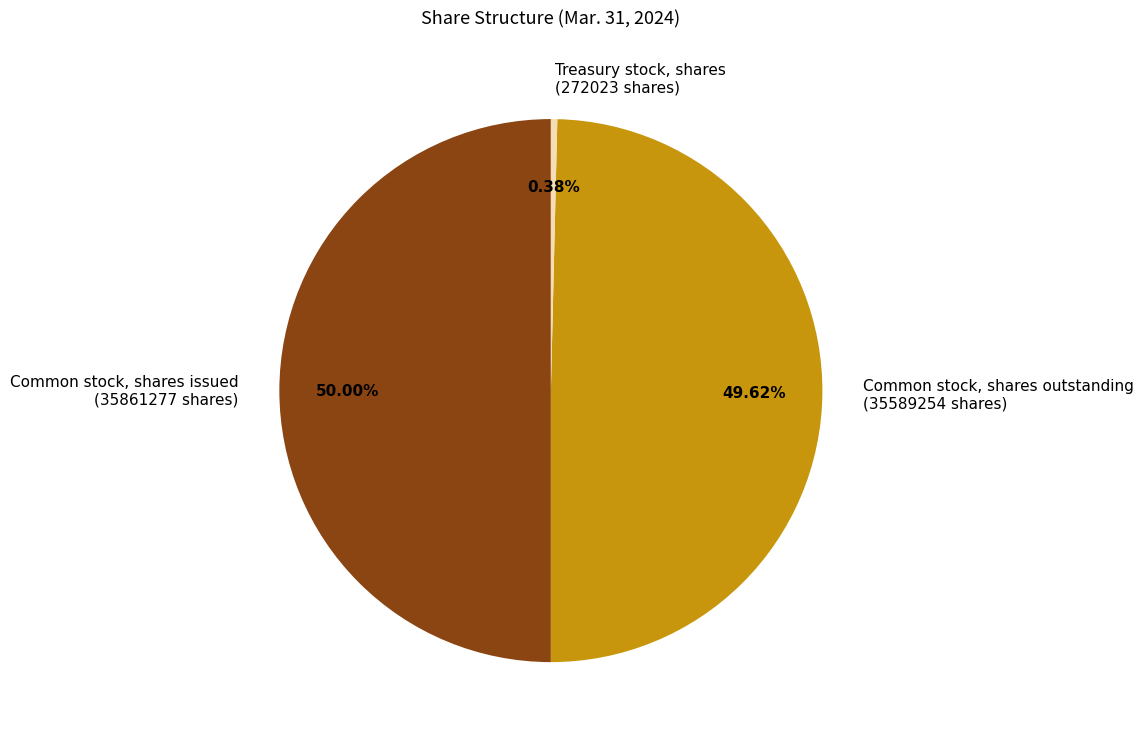

Does Treasury stock, shares (272023 shares) represent more than half of the total?

No